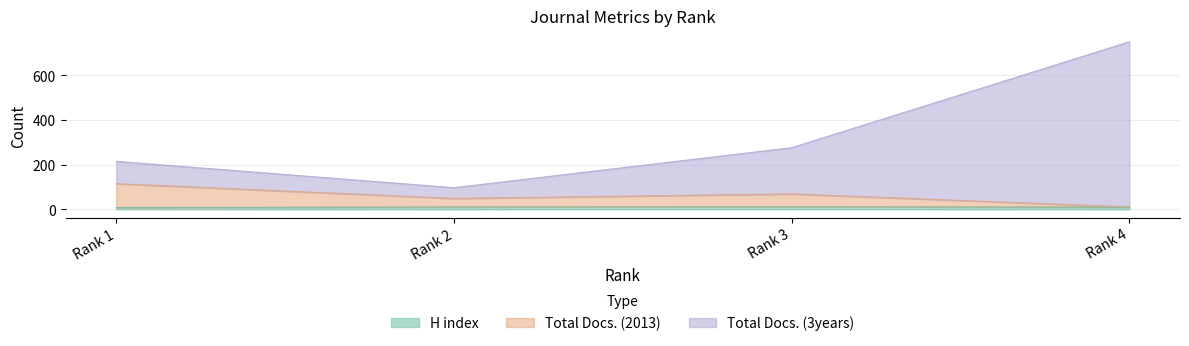

What is the difference between the Total Docs. (2013) values at Rank 4 and Rank 1?

104